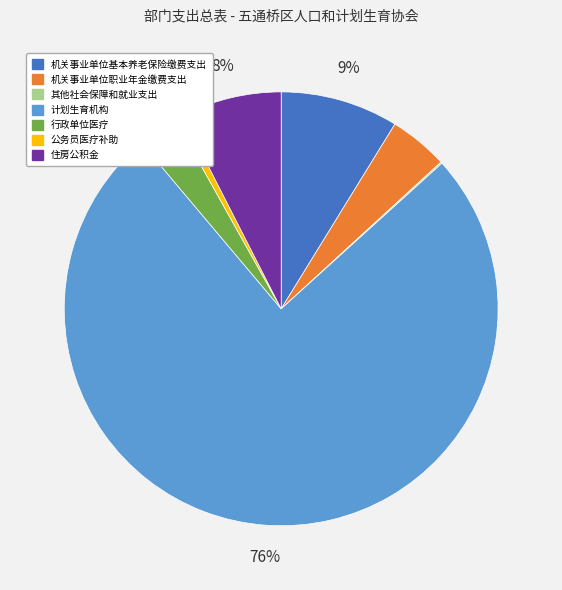

Is there a majority slice in this chart?

Yes